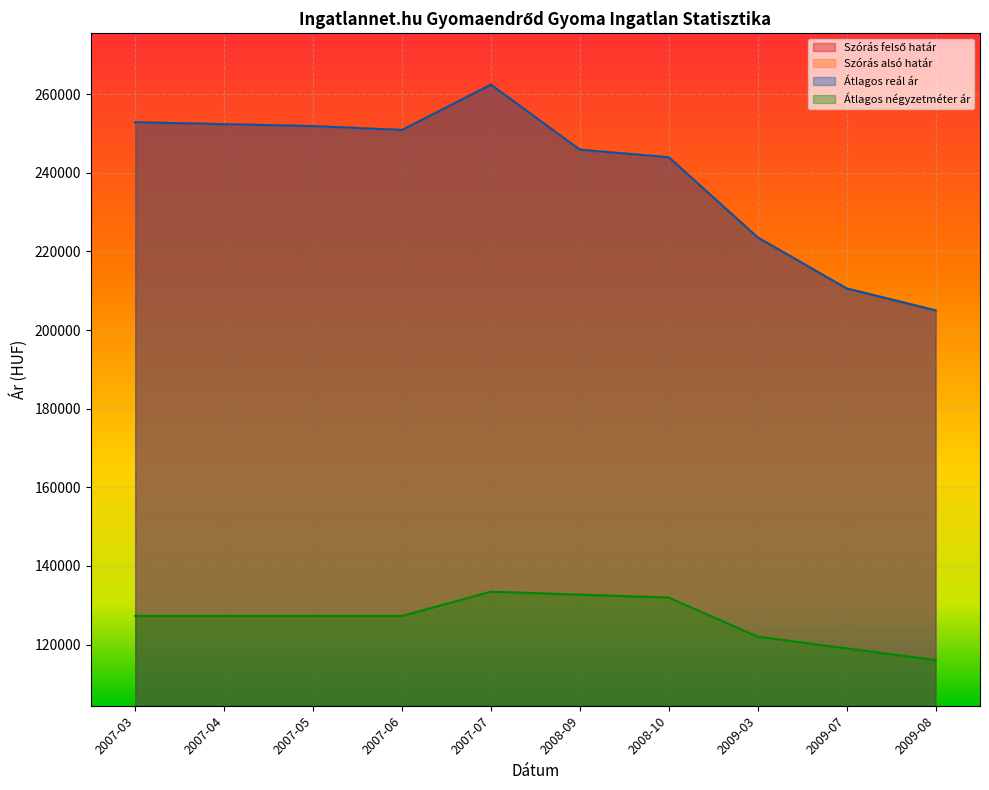

What is the sum of the Átlagos reál ár values at 2009-07 and 2009-03?

434151